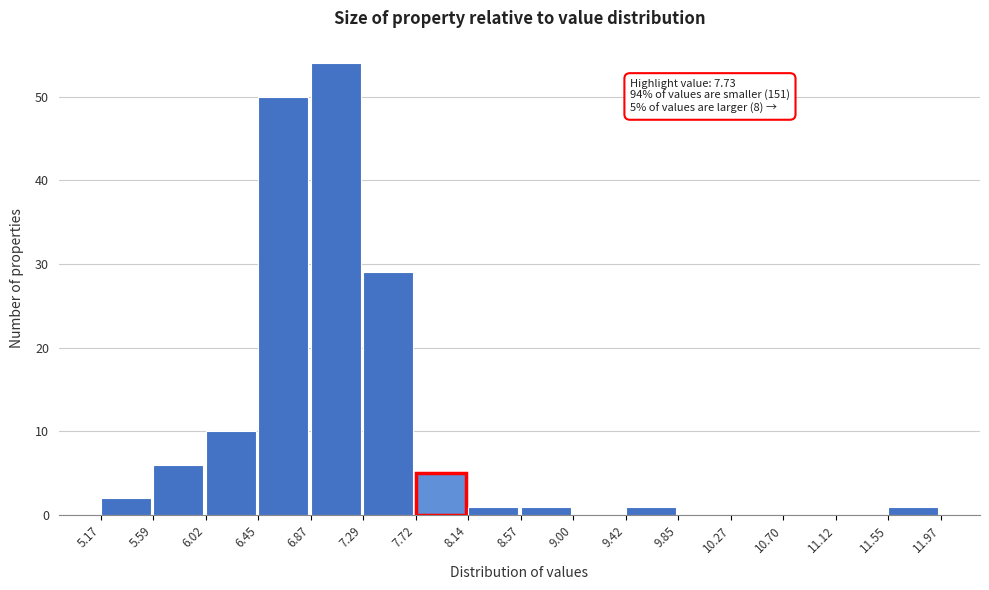

Which range on the x-axis has the tallest bar?

6.87 to 7.29